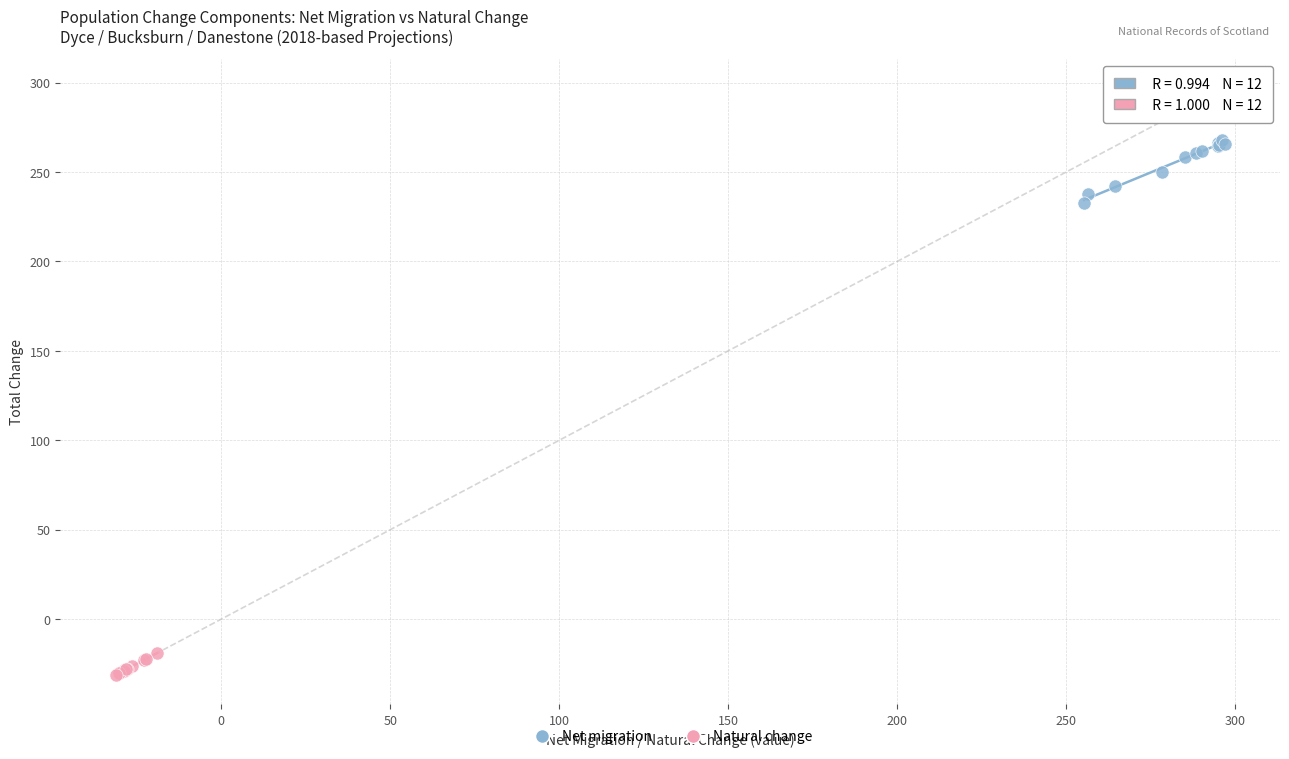

Which series has the widest spread of Y values?

Net migration